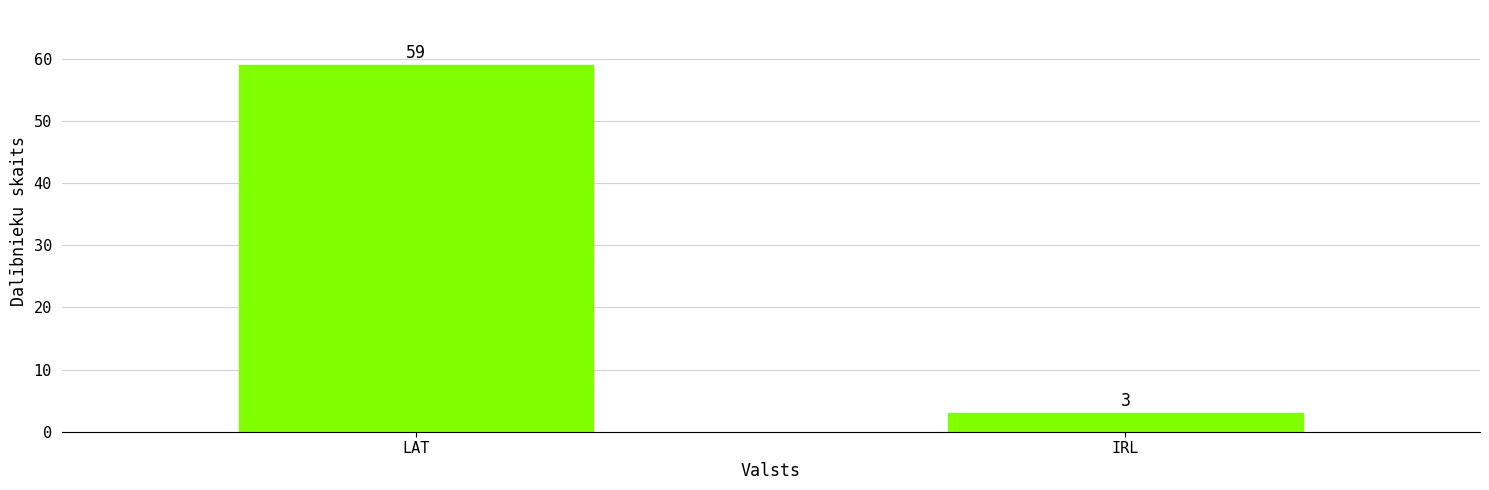

Rank the categories by value from highest to lowest.

LAT, IRL